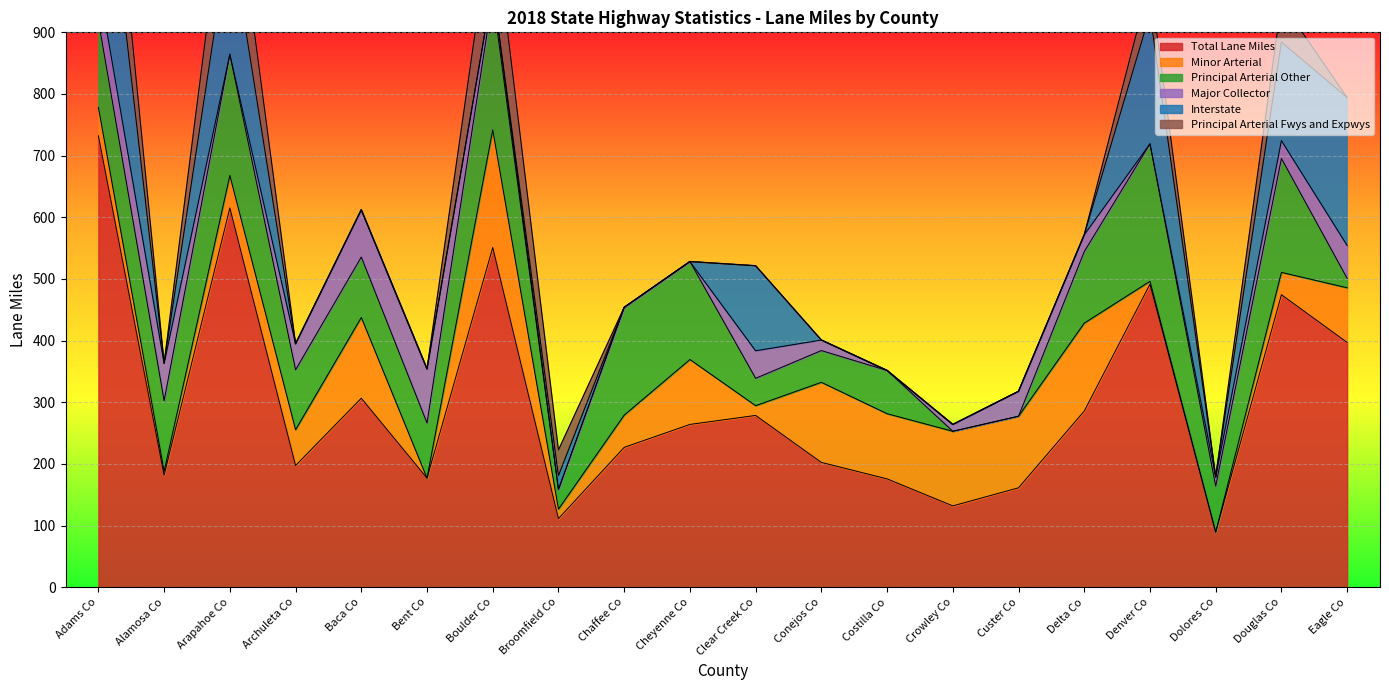

Reading left to right, transcribe all the data shown in this chart.

Total Lane Miles: Adams Co=732.1	Alamosa Co=181.7	Arapahoe Co=615.1	Archuleta Co=197.4	Baca Co=306.6	Bent Co=177.0	Boulder Co=551.0	Broomfield Co=111.3	Chaffee Co=226.9	Cheyenne Co=264.1	Clear Creek Co=278.7	Conejos Co=202.5	Costilla Co=175.8	Crowley Co=132.0	Custer Co=161.3	Delta Co=285.8	Denver Co=491.5	Dolores Co=89.4	Douglas Co=474.5	Eagle Co=397.1
Minor Arterial: Adams Co=46.2	Alamosa Co=6.4	Arapahoe Co=52.8	Archuleta Co=58.1	Baca Co=131.0	Bent Co=0.0	Boulder Co=190.9	Broomfield Co=15.4	Chaffee Co=52.3	Cheyenne Co=105.3	Clear Creek Co=15.8	Conejos Co=129.9	Costilla Co=105.7	Crowley Co=121.0	Custer Co=116.1	Delta Co=142.6	Denver Co=4.7	Dolores Co=0.0	Douglas Co=36.2	Eagle Co=88.6
Principal Arterial Other: Adams Co=140.7	Alamosa Co=114.4	Arapahoe Co=196.3	Archuleta Co=97.2	Baca Co=98.0	Bent Co=89.4	Boulder Co=216.3	Broomfield Co=31.8	Chaffee Co=174.7	Cheyenne Co=158.8	Clear Creek Co=44.4	Conejos Co=51.5	Costilla Co=70.1	Crowley Co=0.0	Custer Co=0.0	Delta Co=116.0	Denver Co=223.0	Dolores Co=74.7	Douglas Co=184.8	Eagle Co=15.3
Major Collector: Adams Co=62.4	Alamosa Co=60.8	Arapahoe Co=0.4	Archuleta Co=42.1	Baca Co=76.6	Bent Co=87.6	Boulder Co=15.4	Broomfield Co=0.0	Chaffee Co=0.0	Cheyenne Co=0.0	Clear Creek Co=44.6	Conejos Co=17.0	Costilla Co=0.0	Crowley Co=11.0	Custer Co=40.3	Delta Co=27.2	Denver Co=0.0	Dolores Co=14.7	Douglas Co=28.9	Eagle Co=53.3
Interstate: Adams Co=307.6	Alamosa Co=0.0	Arapahoe Co=201.6	Archuleta Co=0.0	Baca Co=0.0	Bent Co=0.0	Boulder Co=0.0	Broomfield Co=22.6	Chaffee Co=0.0	Cheyenne Co=0.0	Clear Creek Co=137.9	Conejos Co=0.0	Costilla Co=0.0	Crowley Co=0.0	Custer Co=0.0	Delta Co=0.0	Denver Co=211.2	Dolores Co=0.0	Douglas Co=159.7	Eagle Co=239.9
Principal Arterial Fwys and Expwys: Adams Co=157.0	Alamosa Co=0.0	Arapahoe Co=135.1	Archuleta Co=0.0	Baca Co=0.0	Bent Co=0.0	Boulder Co=125.4	Broomfield Co=41.5	Chaffee Co=0.0	Cheyenne Co=0.0	Clear Creek Co=0.0	Conejos Co=0.0	Costilla Co=0.0	Crowley Co=0.0	Custer Co=0.0	Delta Co=0.0	Denver Co=52.6	Dolores Co=0.0	Douglas Co=64.9	Eagle Co=0.0